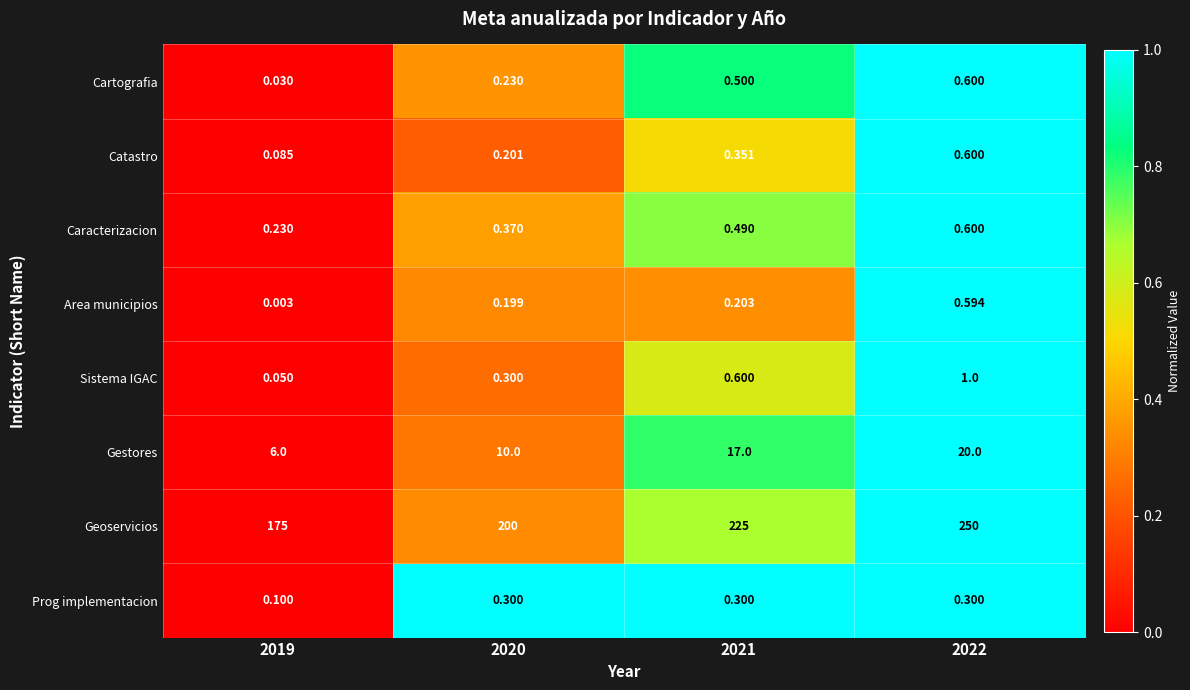

Which series has the largest range (max minus min)?

Geoservicios